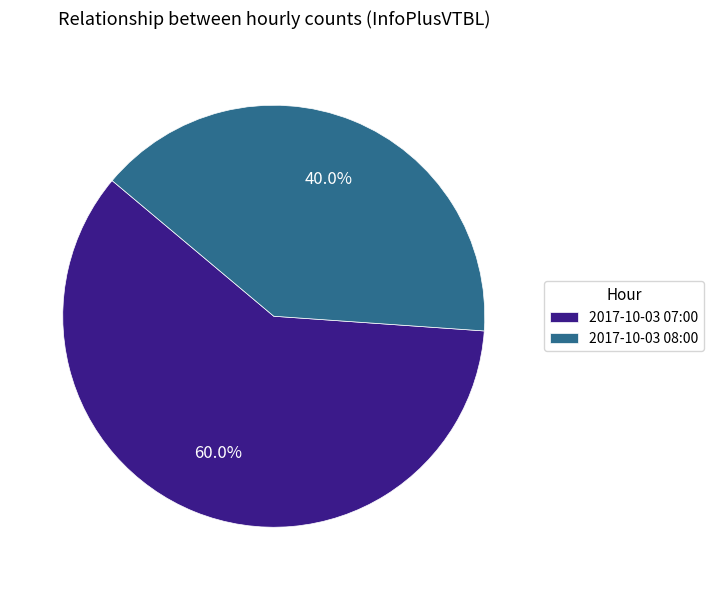

What is the smallest slice in the pie chart?

2017-10-03 08:00